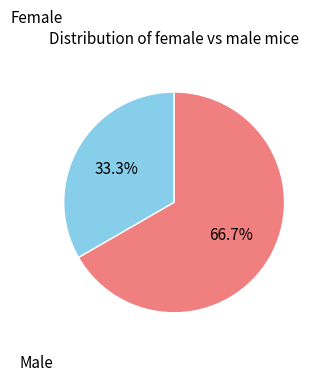

How many segments does this pie chart have?

2